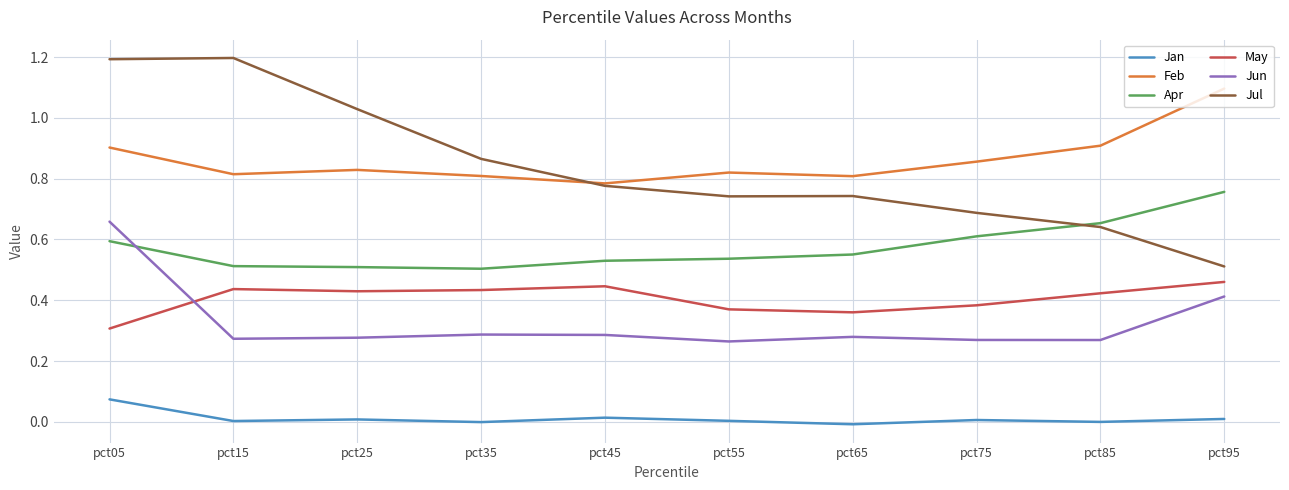

True or false: Jun and Feb cross at least once.

False